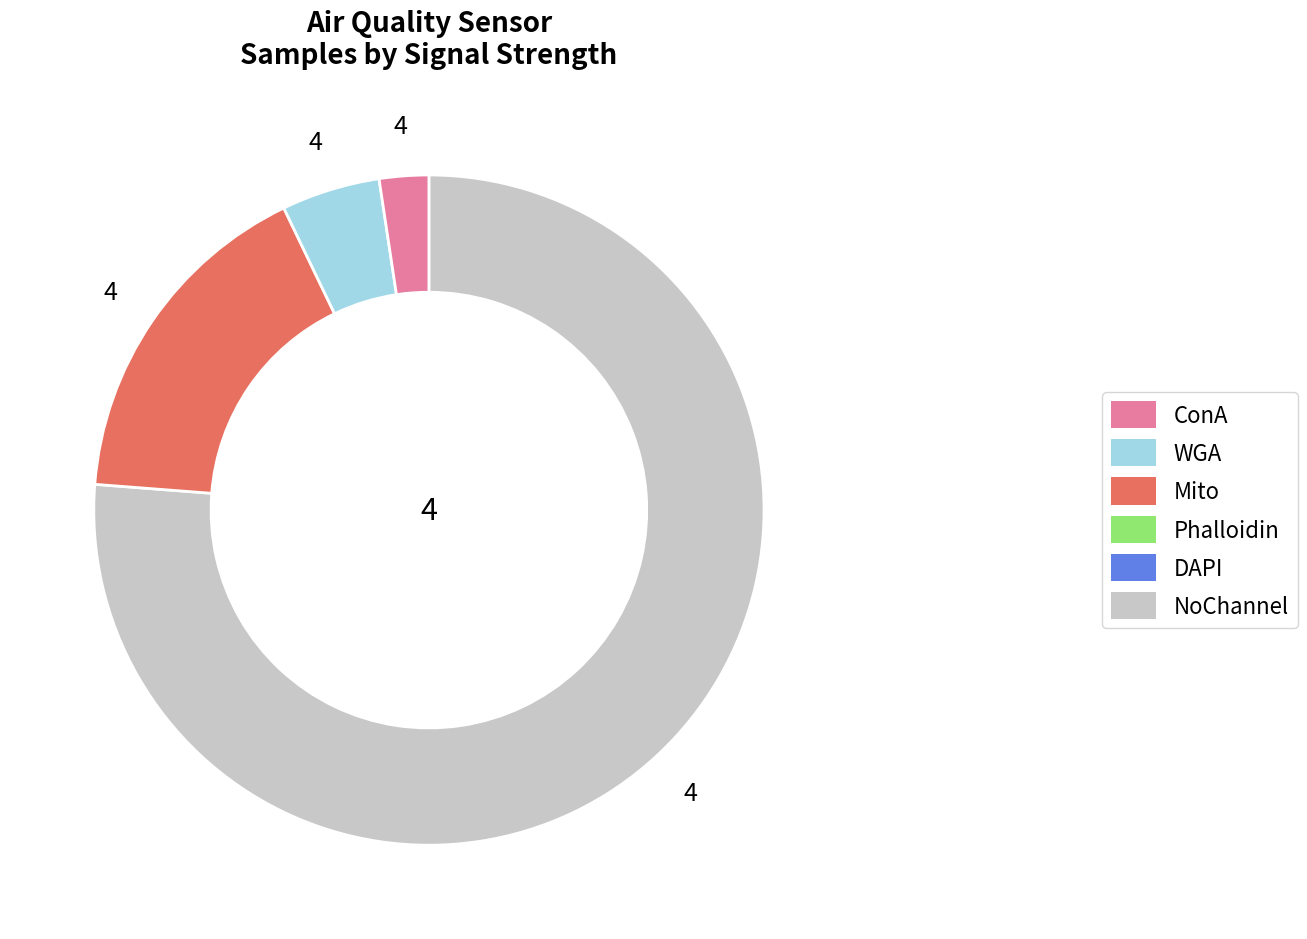

Is there any slice that represents more than half of the pie?

Yes